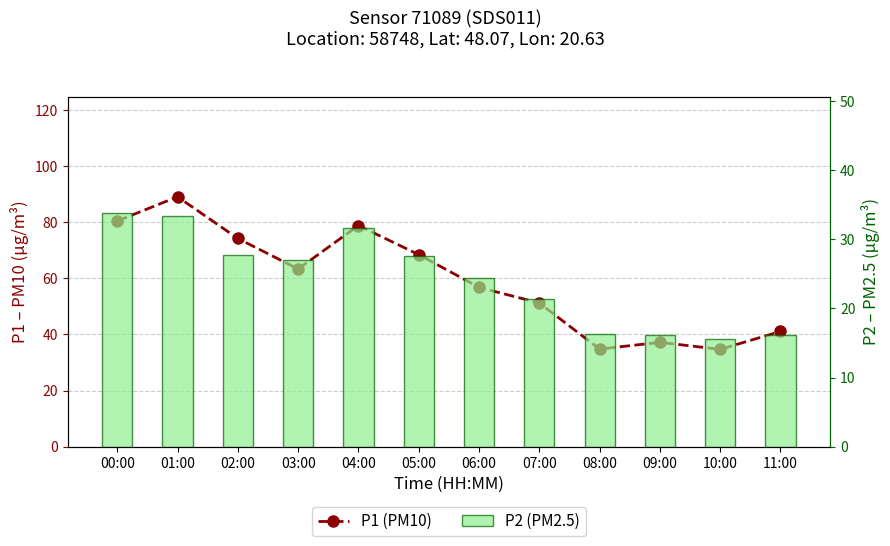

Rank the series by their maximum value, from highest to lowest.

P1 (PM10), P2 (PM2.5)